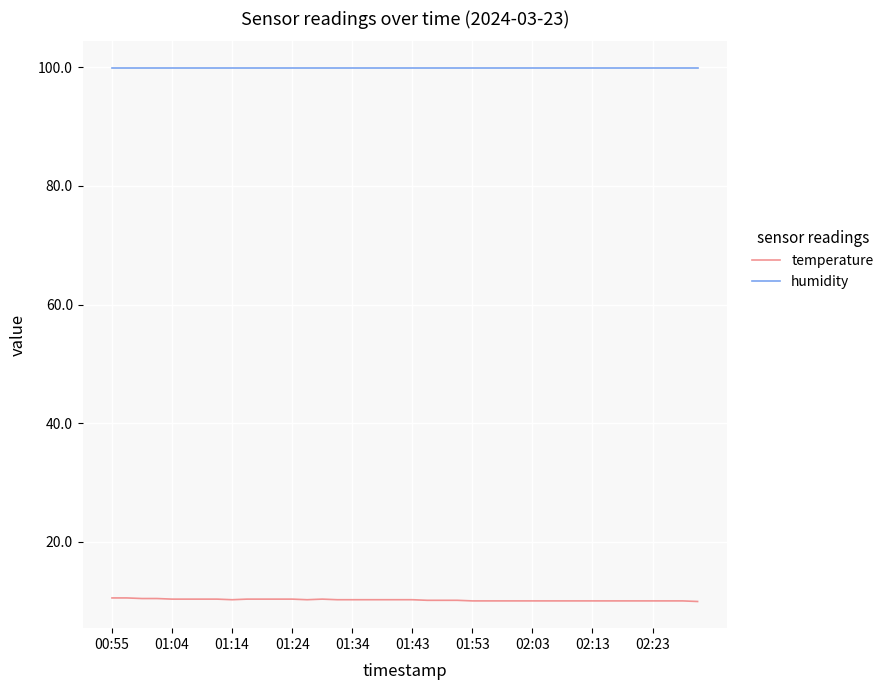

True or false: temperature and humidity cross at least once.

False